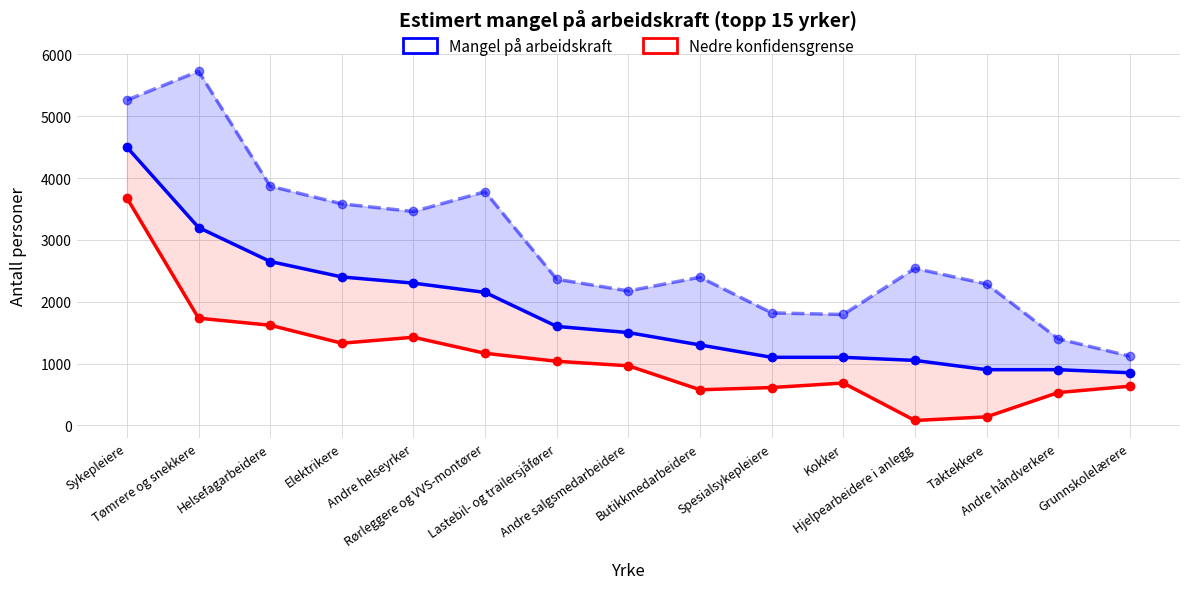

Which category has the lowest value across all series?

Hjelpearbeidere i anlegg